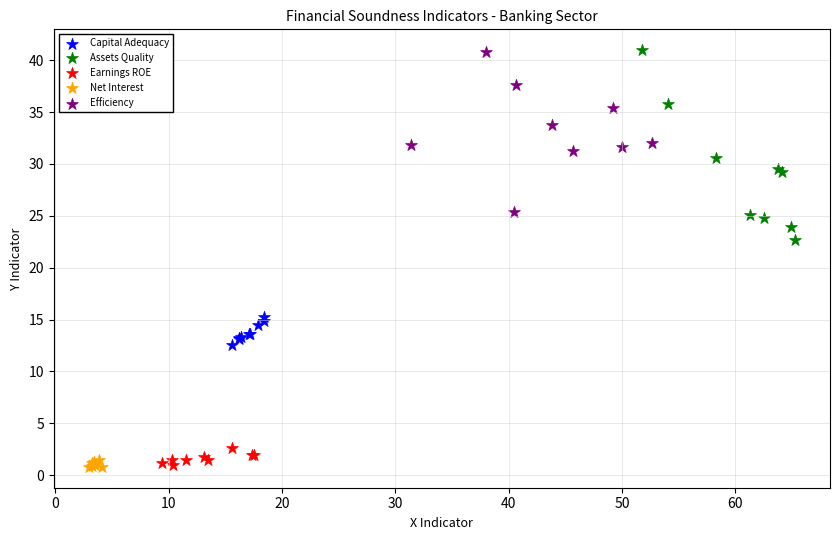

What are all the series names shown in the legend?

Capital Adequacy, Assets Quality, Earnings ROE, Net Interest, Efficiency